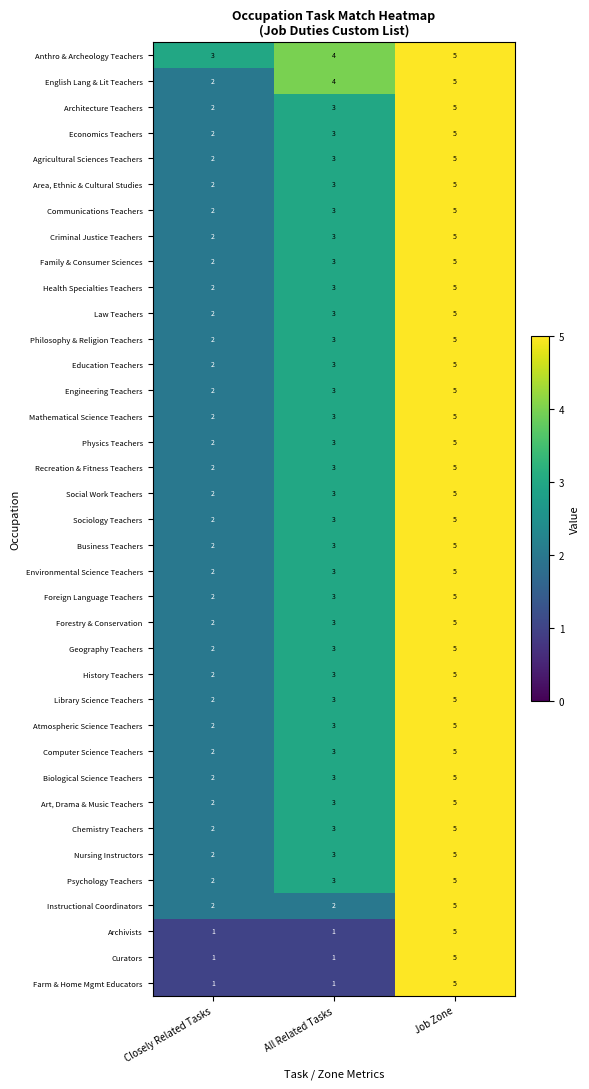

What is the average value of the Mathematical Science Teachers series?

3